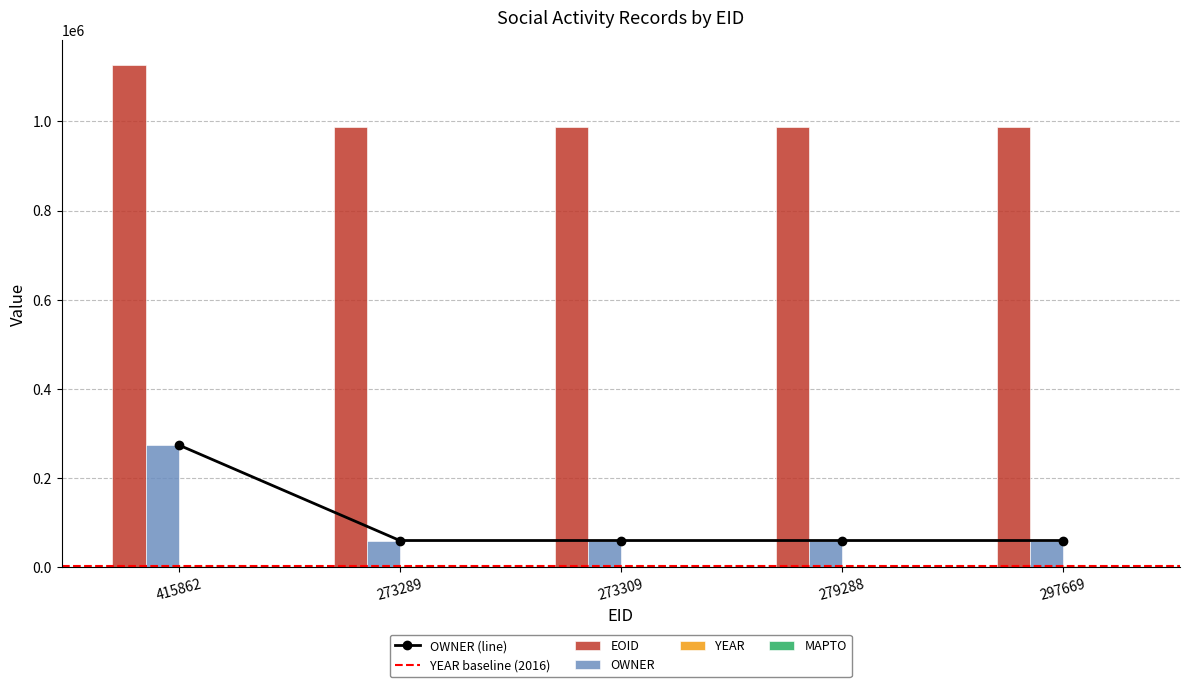

What is the highest value of the EOID series?

1125338